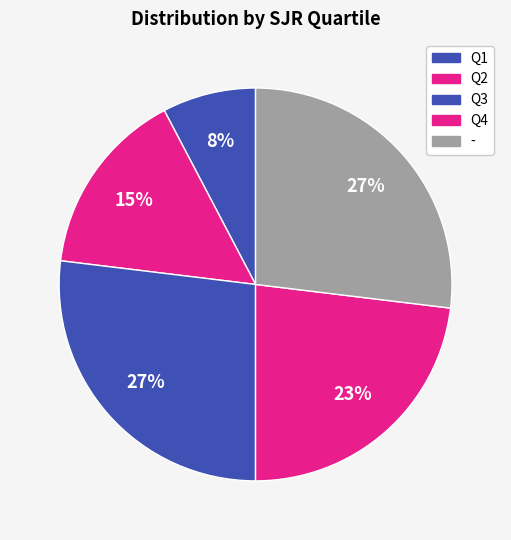

Is Q2 the majority of the pie?

No